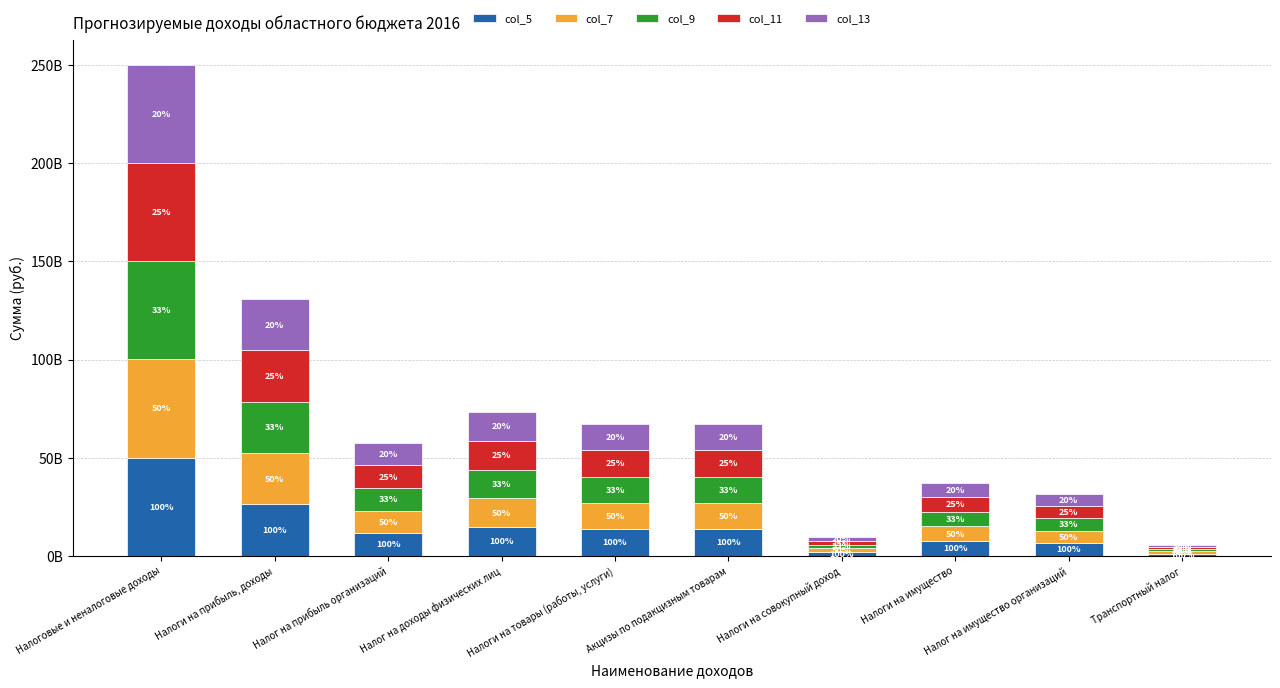

Where does the col_9 series first go above 13419306200?

Налоговые и неналоговые доходы